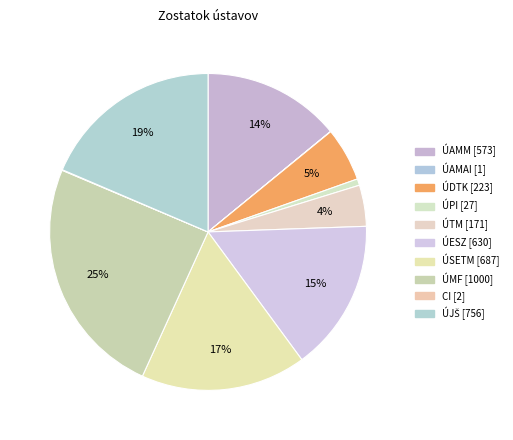

To the nearest percent, what is the combined percentage of ÚSETM and ÚMF?

41%